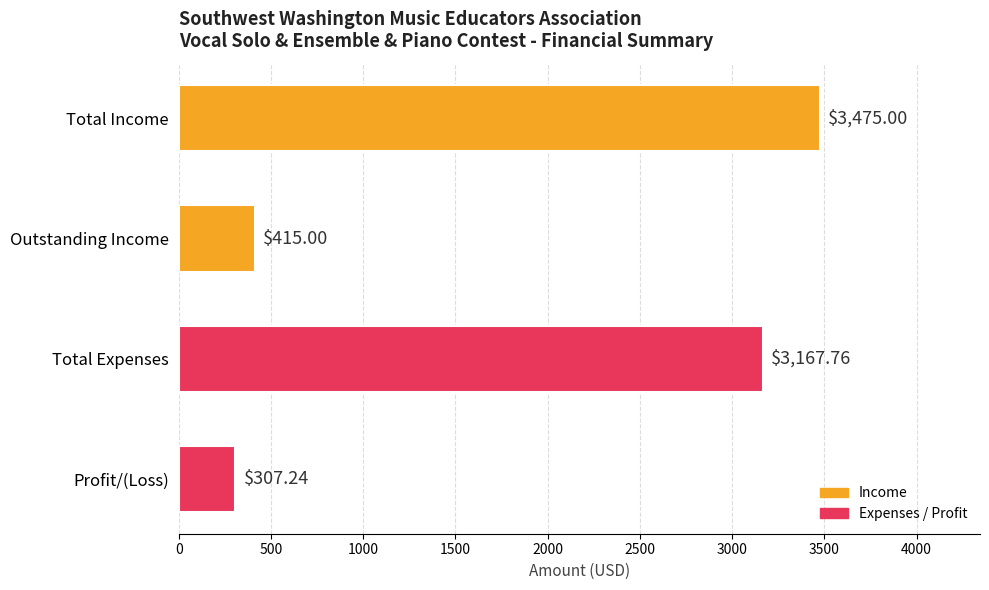

What is the ratio of the value at Total Expenses to the value at Profit/(Loss)?

10.3